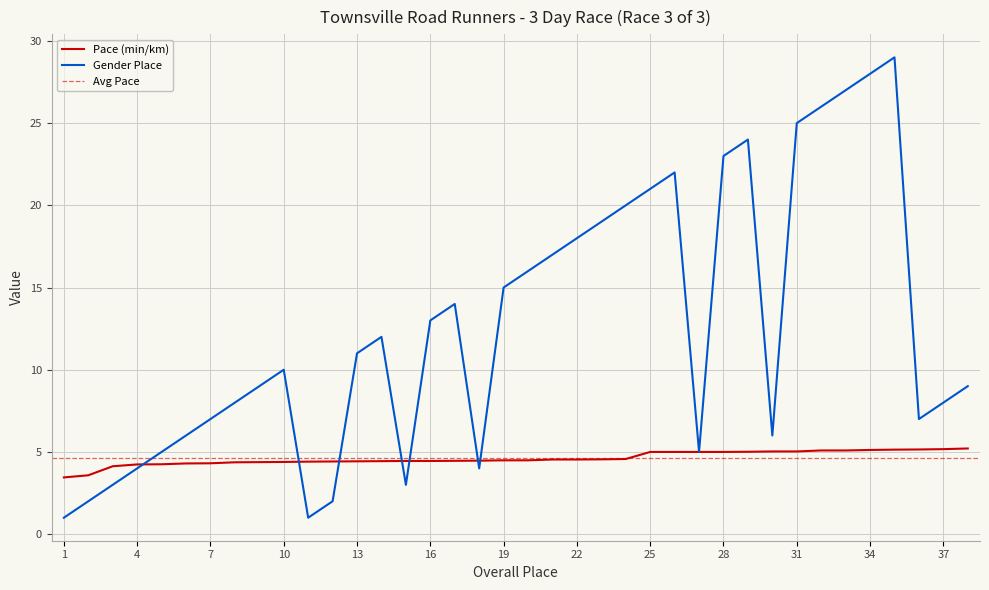

Which series has the largest range (max minus min)?

Gender Place